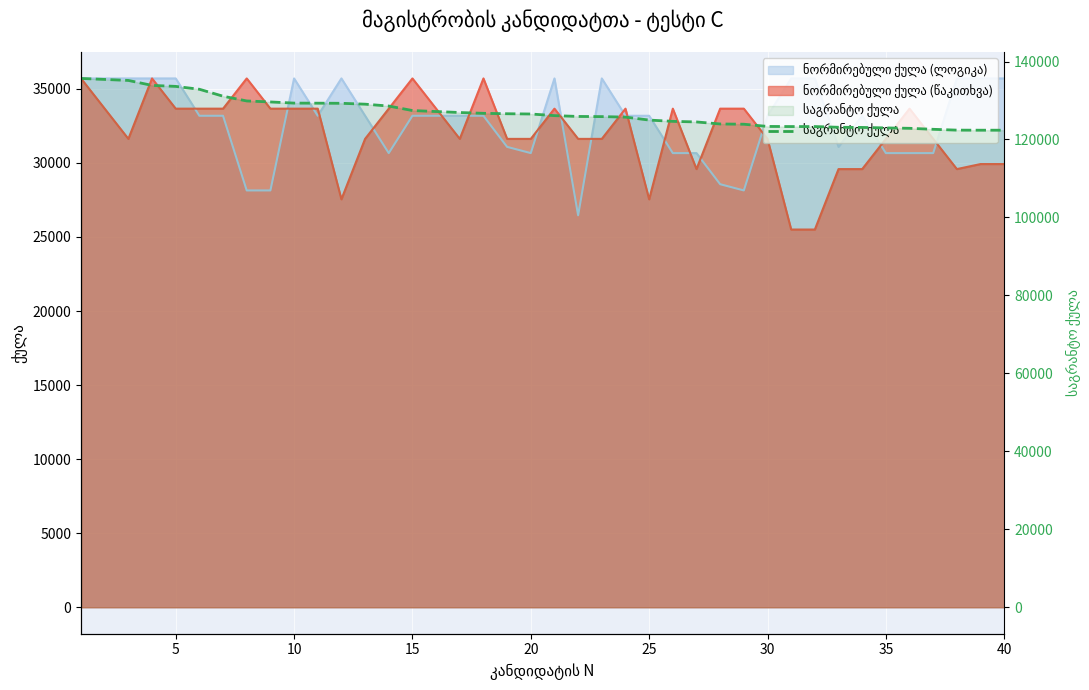

At which label is the value closest to 129021?

12